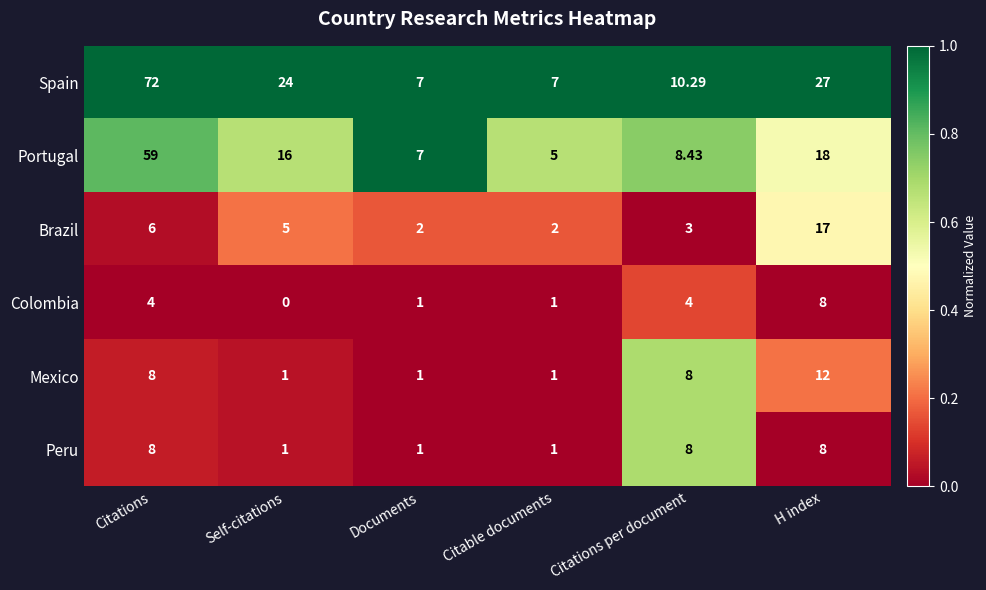

At which label does Brazil reach its peak?

H index